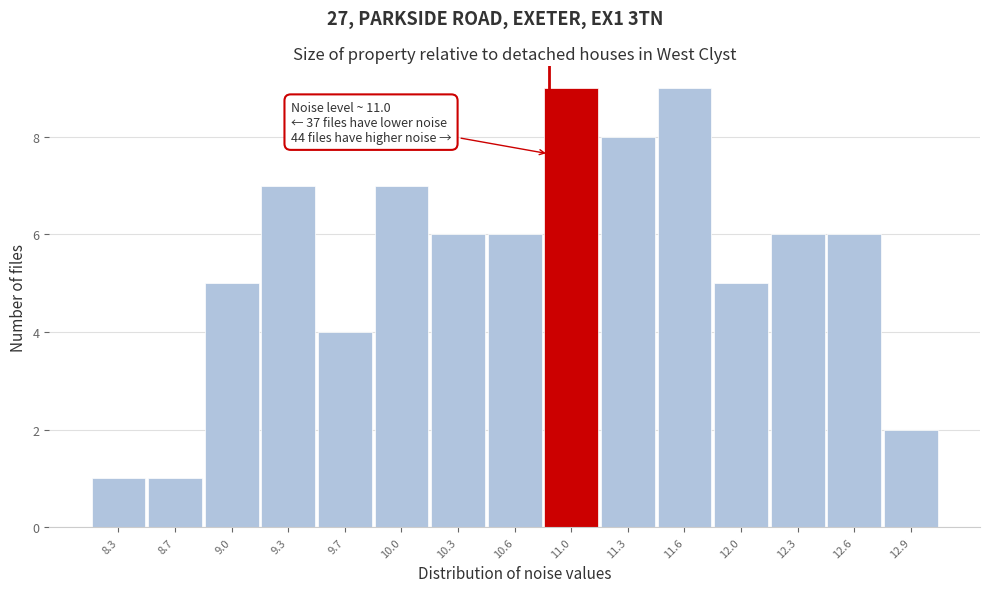

Reading right to left, list all the values displayed in this chart.

2	6	6	5	9	8	9	6	6	7	4	7	5	1	1